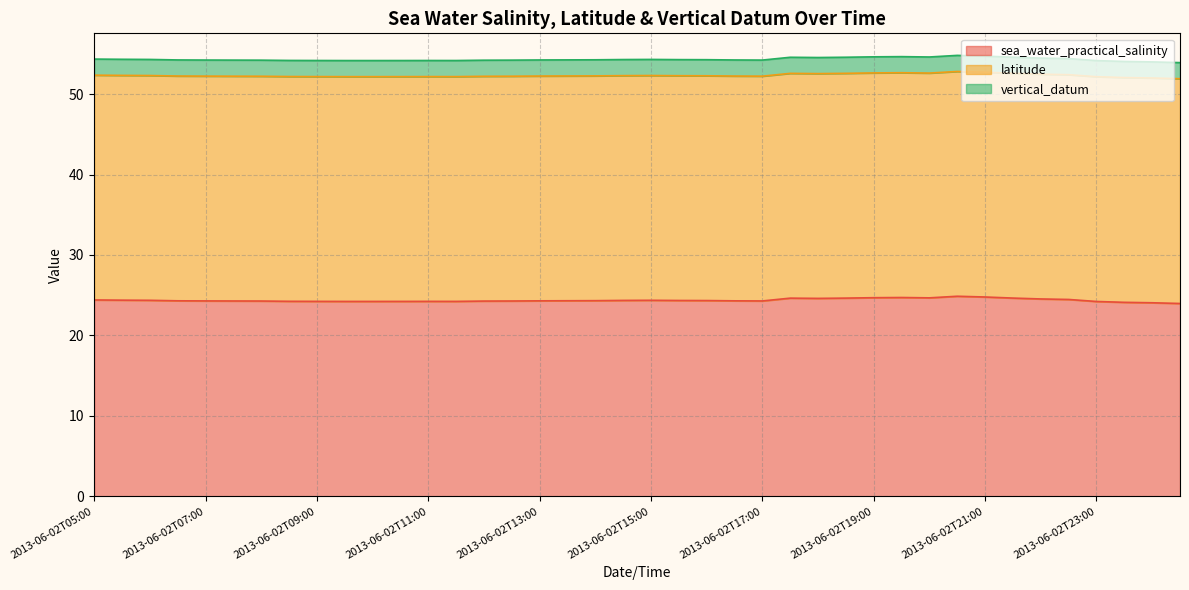

List the series in order of their peak value, highest first.

latitude, sea_water_practical_salinity, vertical_datum